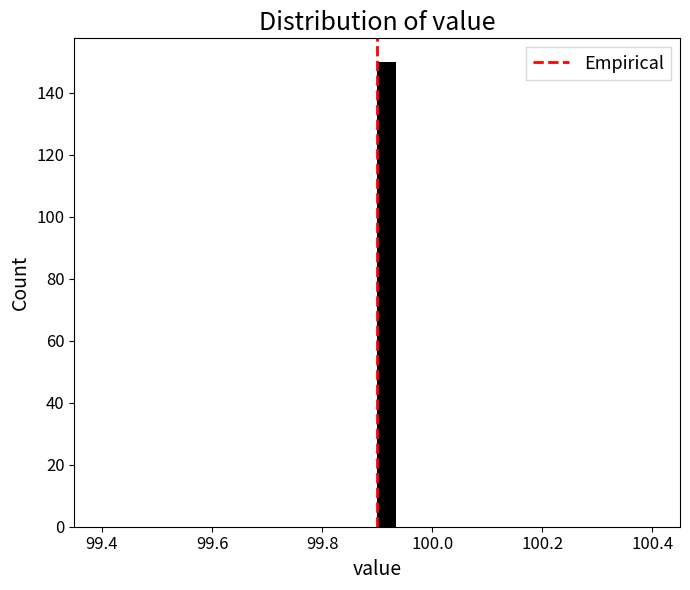

Read against the x-axis, roughly where is the centre of the tallest bar?

99.92